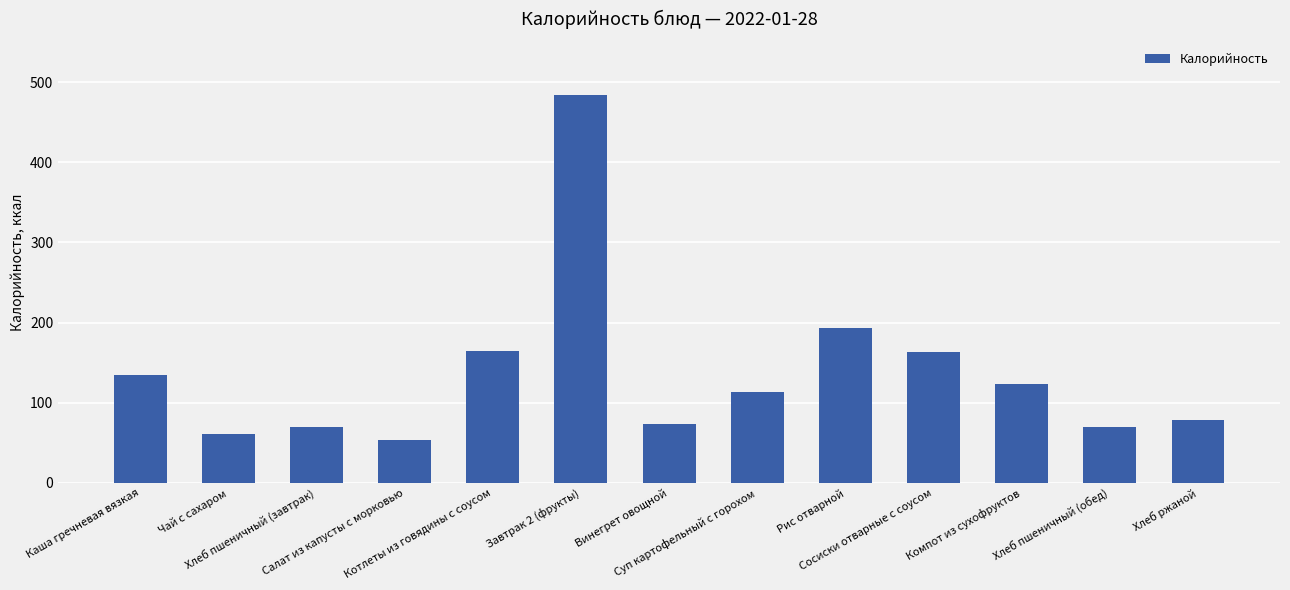

What is the value of the 10th bar from the left?

163